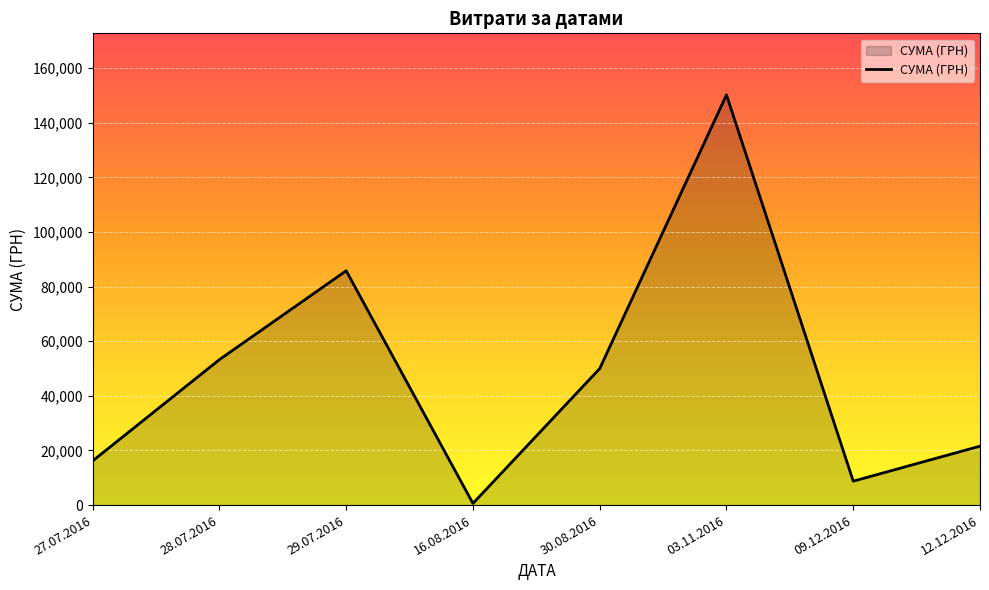

What is the ratio of the value at 09.12.2016 to the value at 30.08.2016?

0.2